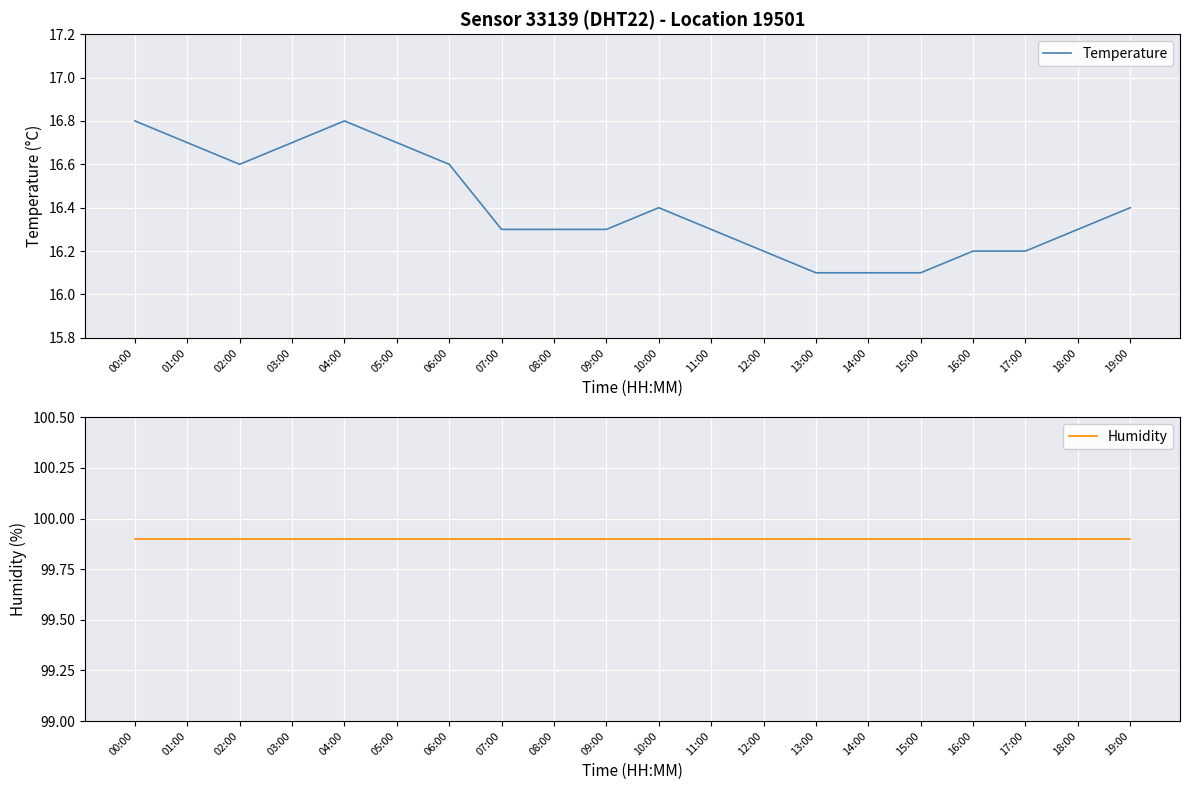

How many categories are shown in the chart?

20